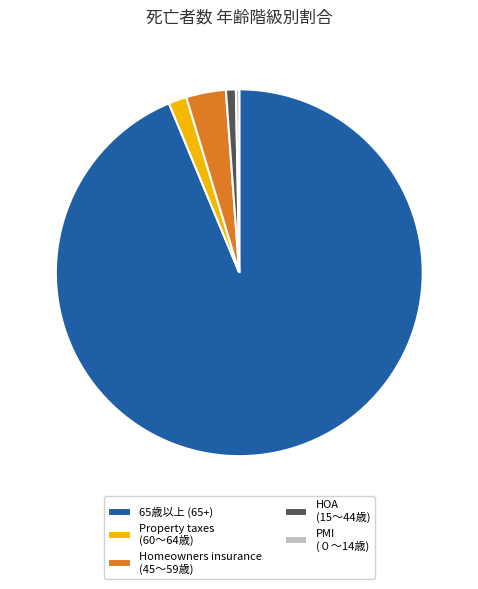

The 65歳以上 (65+) slice represents 82% of the pie. True or false?

False